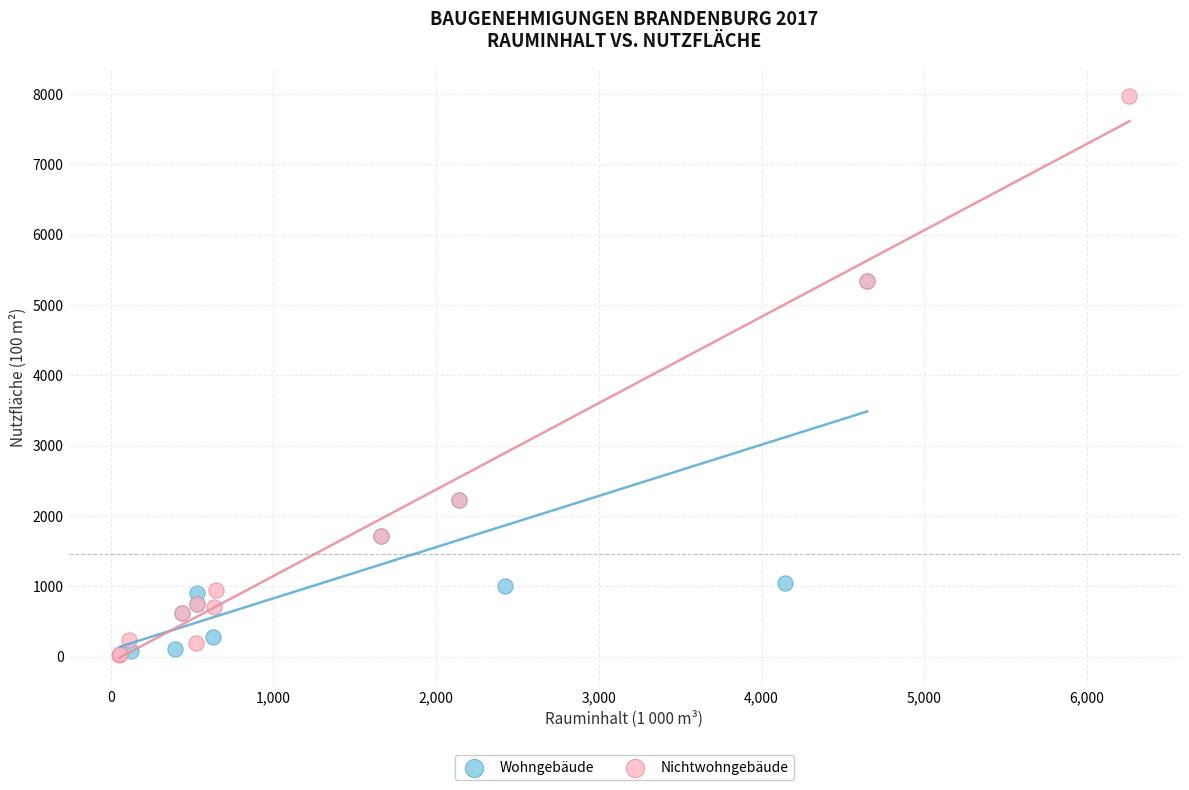

Which series has the largest Y range (max minus min)?

Nichtwohngebäude